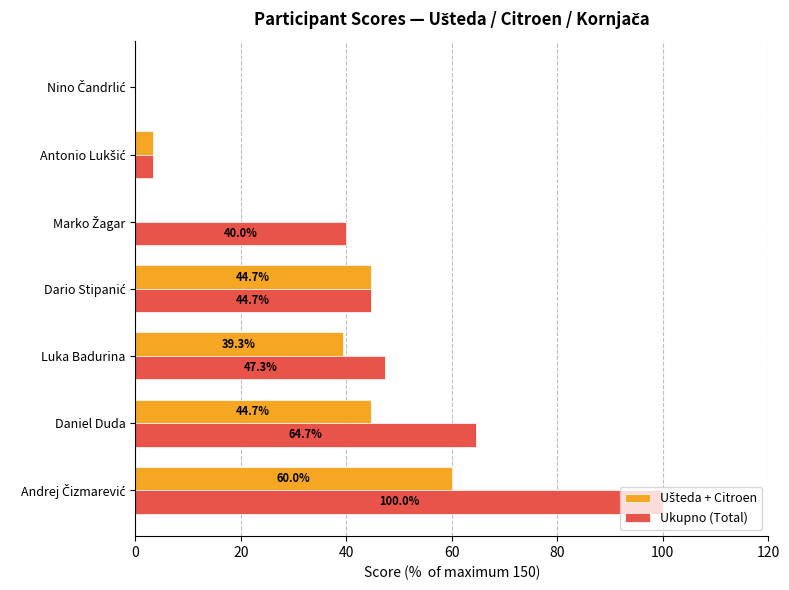

The Ukupno (Total) series shows 47.3 at Luka Badurina. True or false?

True